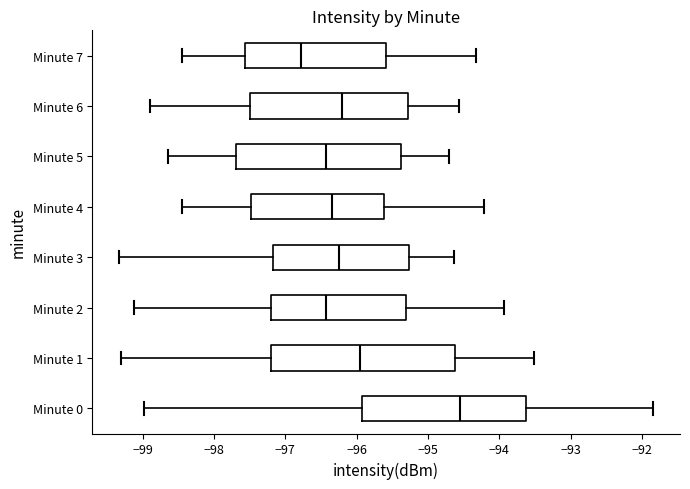

Which box has the furthest to the left median line?

Minute 7